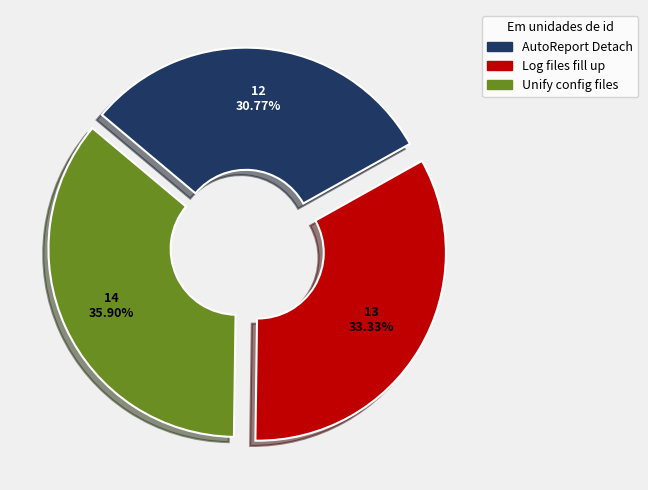

Is there any slice that represents more than half of the pie?

No